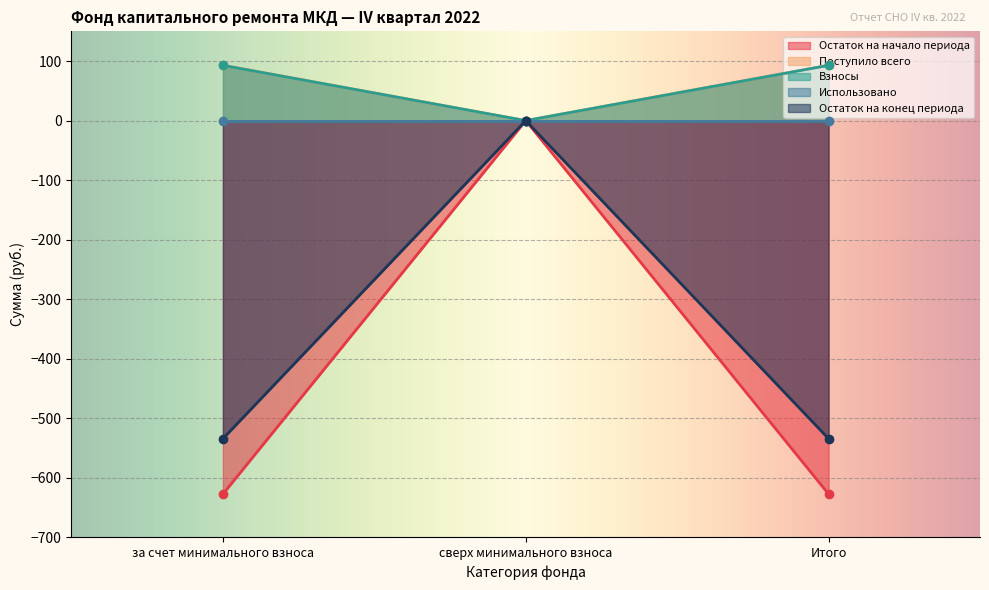

What is the maximum value for Поступило всего?

93.1